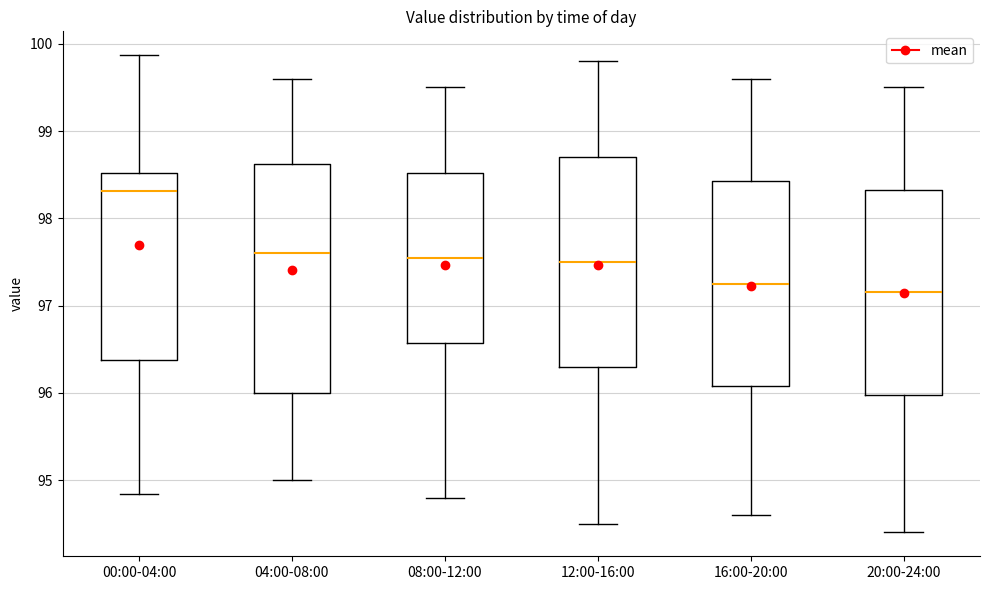

Which box is the tallest, from its lower edge to its upper edge?

04:00-08:00